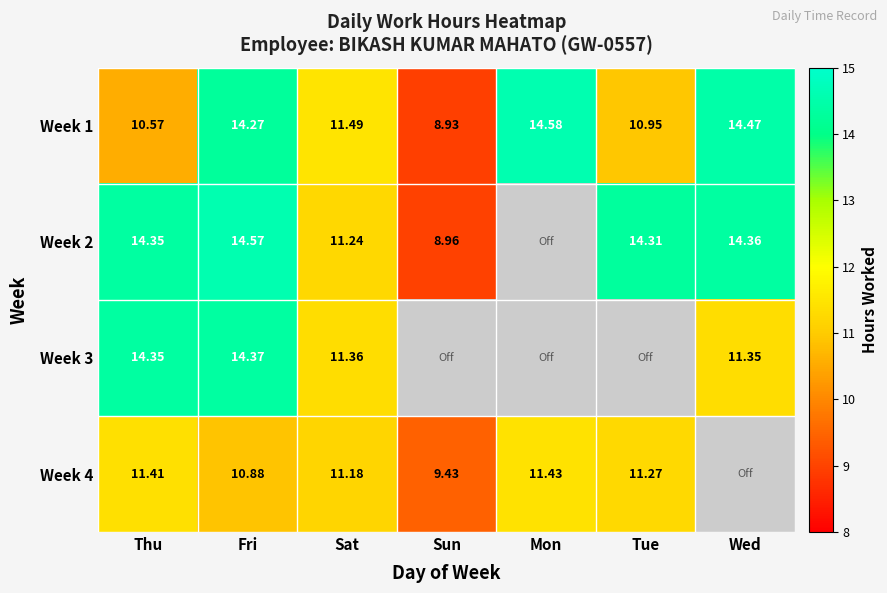

Is the value of Week 2 at Wed greater than the value of Week 1 at Tue?

Yes